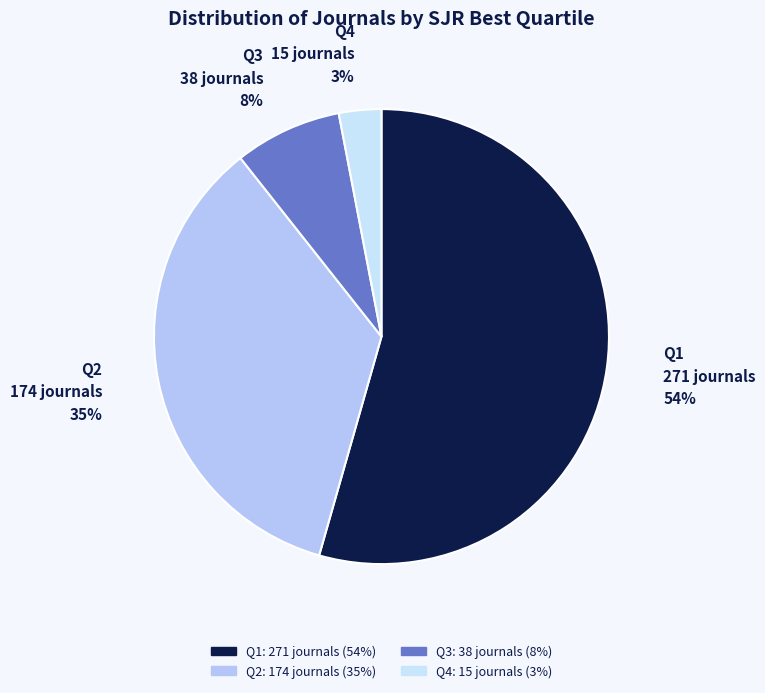

Does any single category account for the majority?

Yes